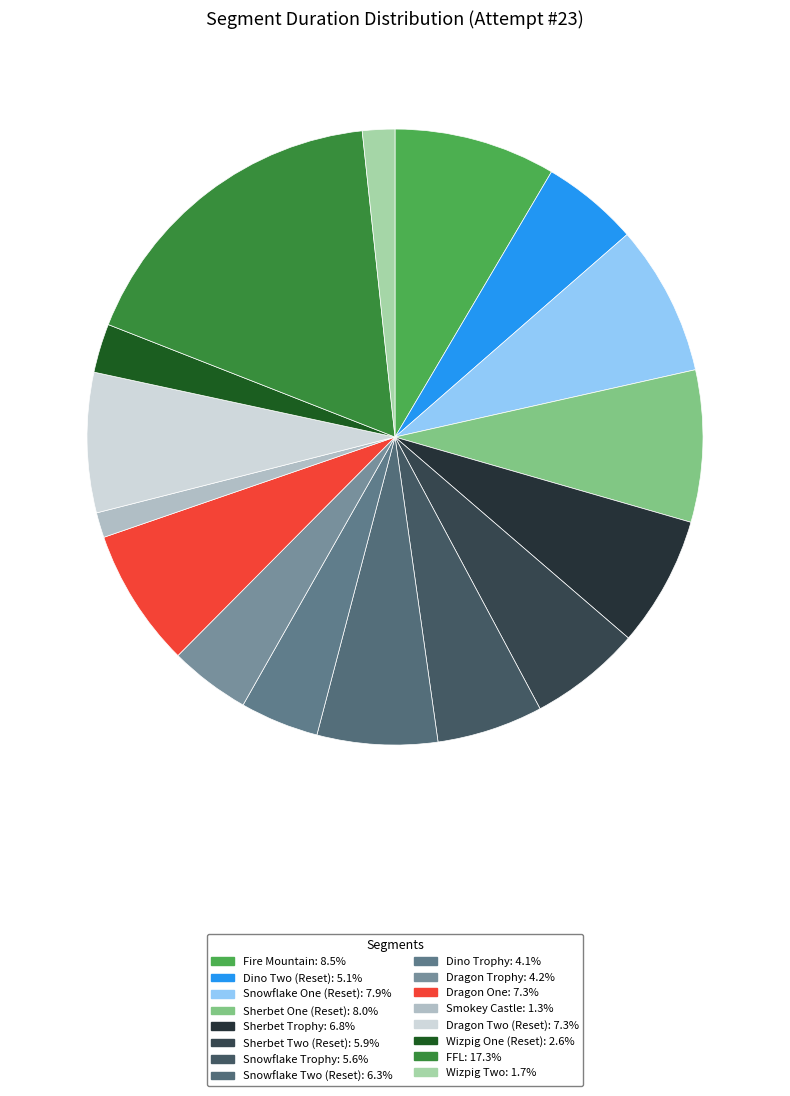

Does any single category account for the majority?

No